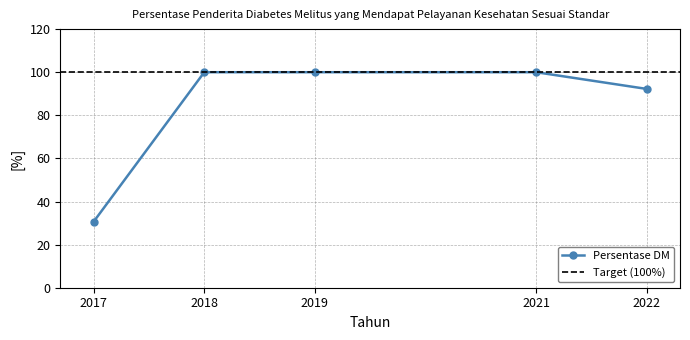

Is it true that the value at 2019 is 100.0?

True